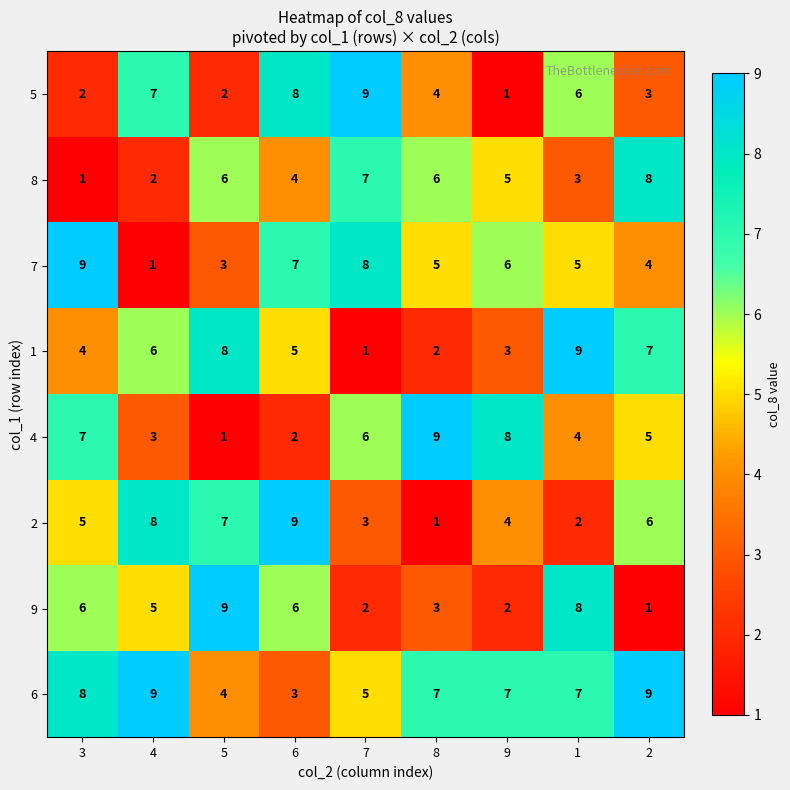

How many data points in 8 are less than 5?

4